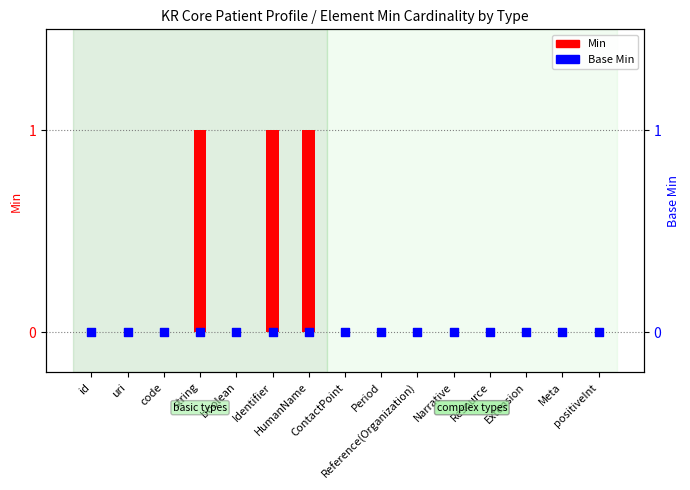

Which series has the largest Y range (max minus min)?

Min